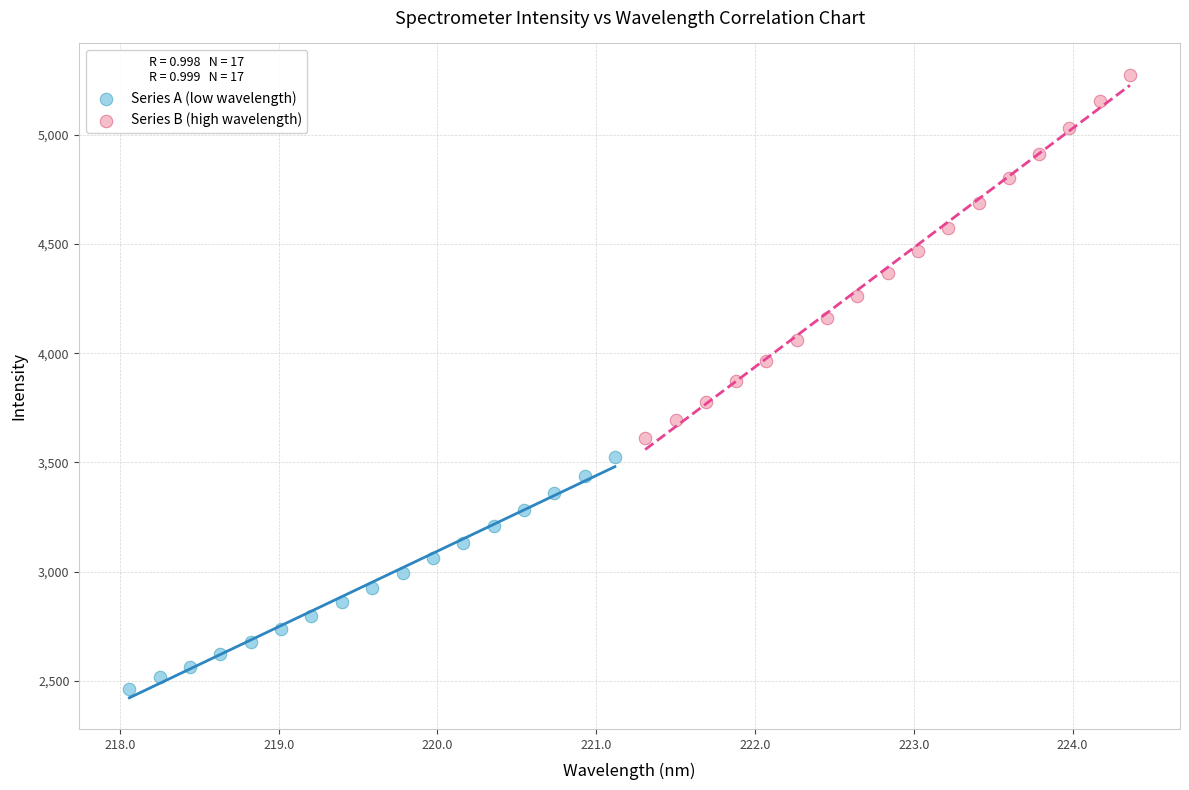

Which series has the widest spread of Y values?

Series B (high wavelength)